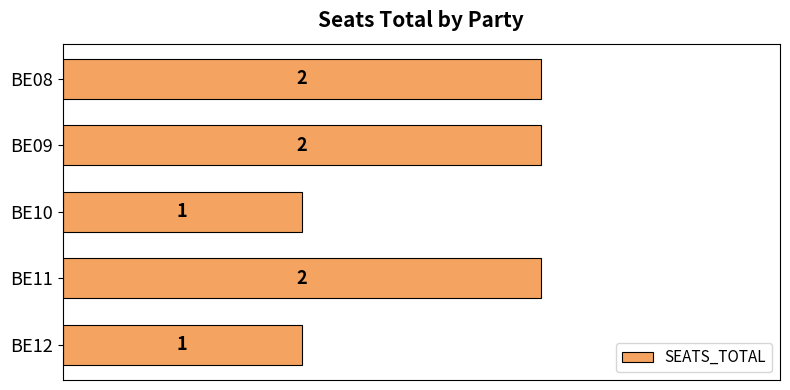

What is the sum of the values at BE10 and BE08?

3